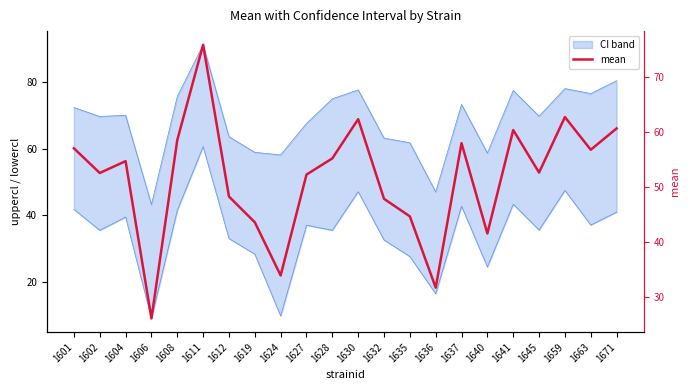

Which has a higher value, 1663 or 1606?

1663